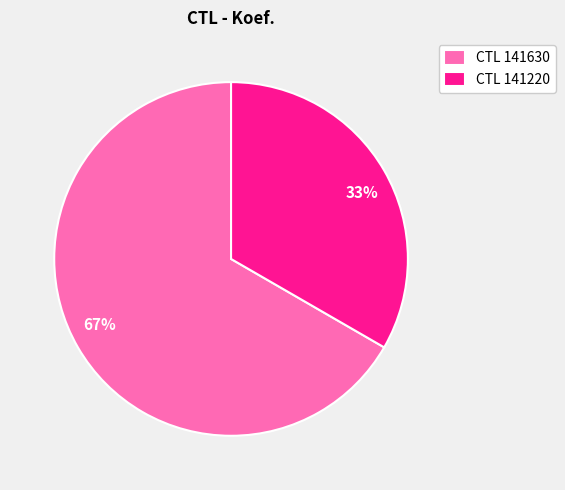

Combined, do 33% and 67% account for over 50%?

Yes